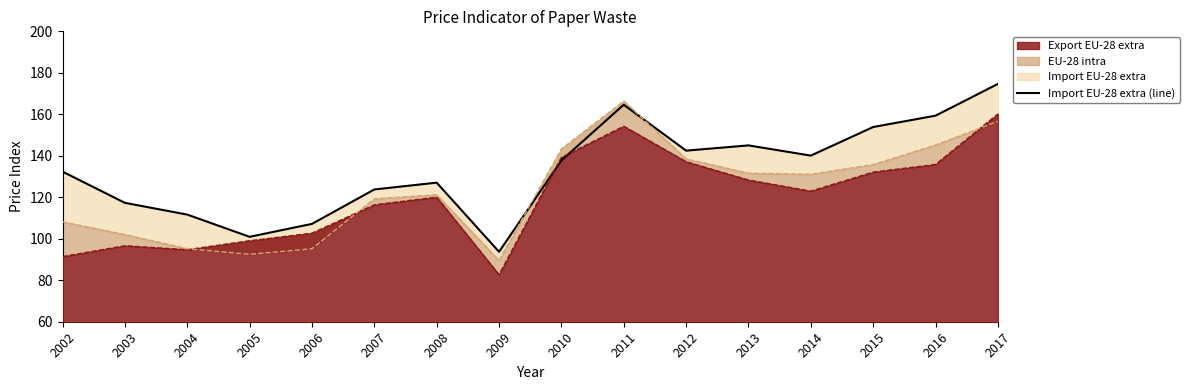

True or false: Export EU-28 extra has a value of 116.4 at 2007.

True